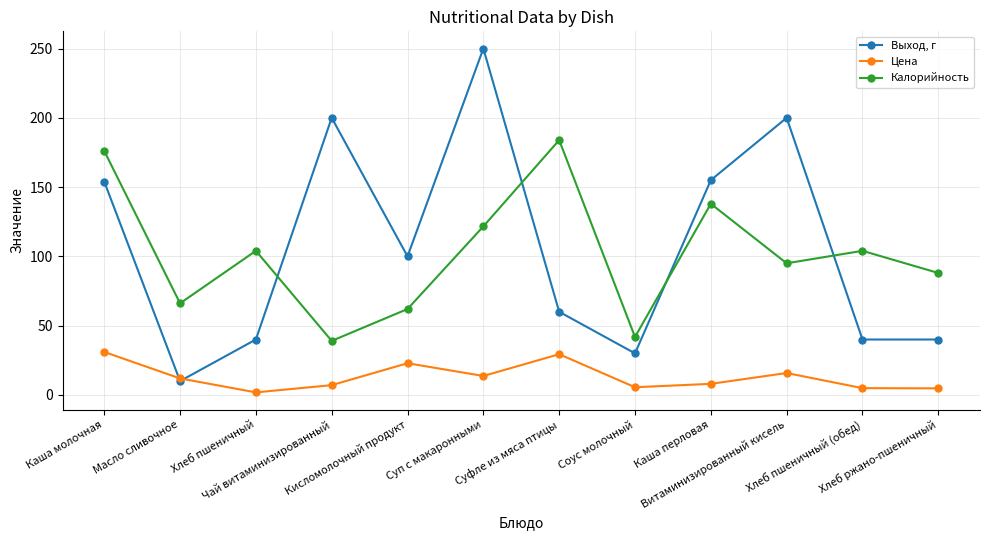

What is the sum of the Выход, г values at Витаминизированный кисель and Суфле из мяса птицы?

260.0